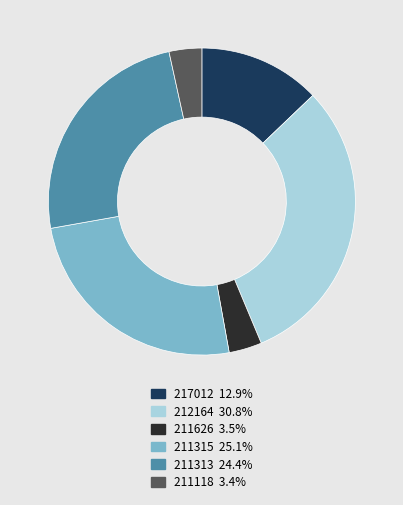

Do 211315 and 212164 together represent more than half of the pie?

Yes